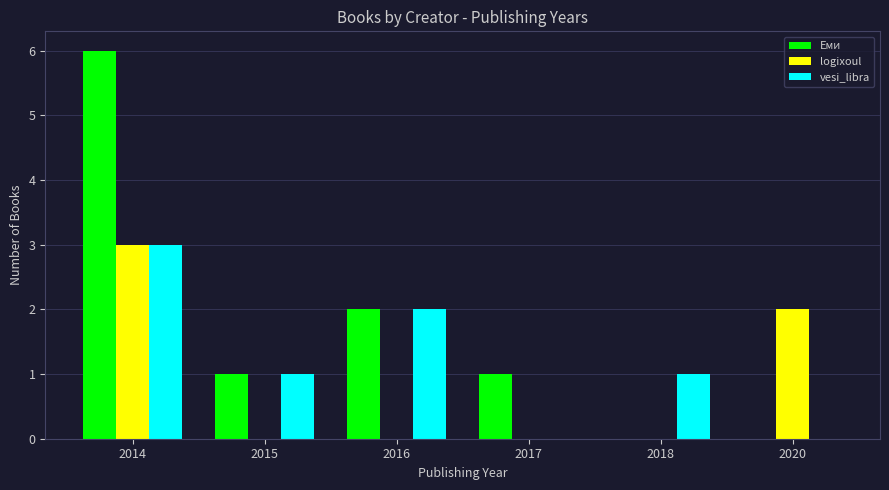

Are the bars grouped side by side (vs. stacked)?

Yes